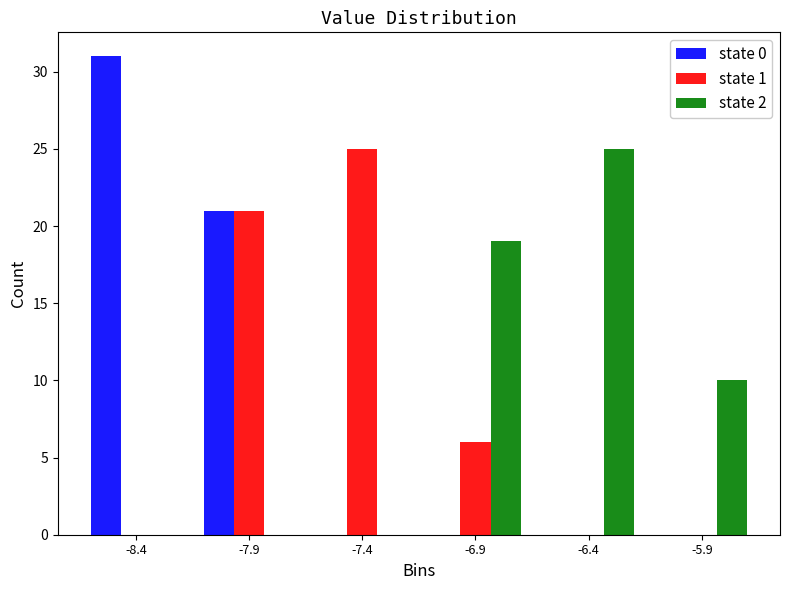

Reading left to right, transcribe this chart: for each range on the x-axis, give the height of each series' bar. Neither the bar edges nor the heights are printed on the chart, so give them approximately, as read against the axes.

-8.64 to -8.14: state 0=31	state 1=0	state 2=0
-8.14 to -7.64: state 0=21	state 1=21	state 2=0
-7.64 to -7.14: state 0=0	state 1=25	state 2=0
-7.14 to -6.64: state 0=0	state 1=6	state 2=19
-6.64 to -6.14: state 0=0	state 1=0	state 2=25
-6.14 to -5.64: state 0=0	state 1=0	state 2=10